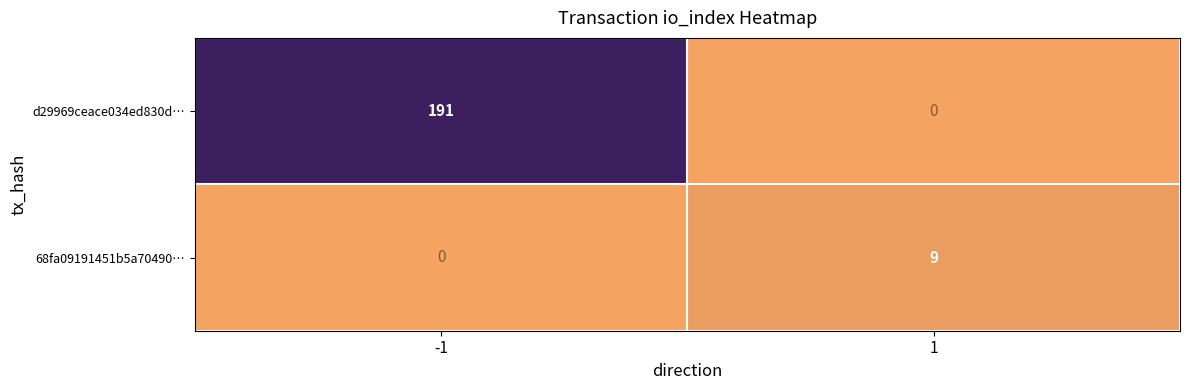

What is the greatest value displayed?

191